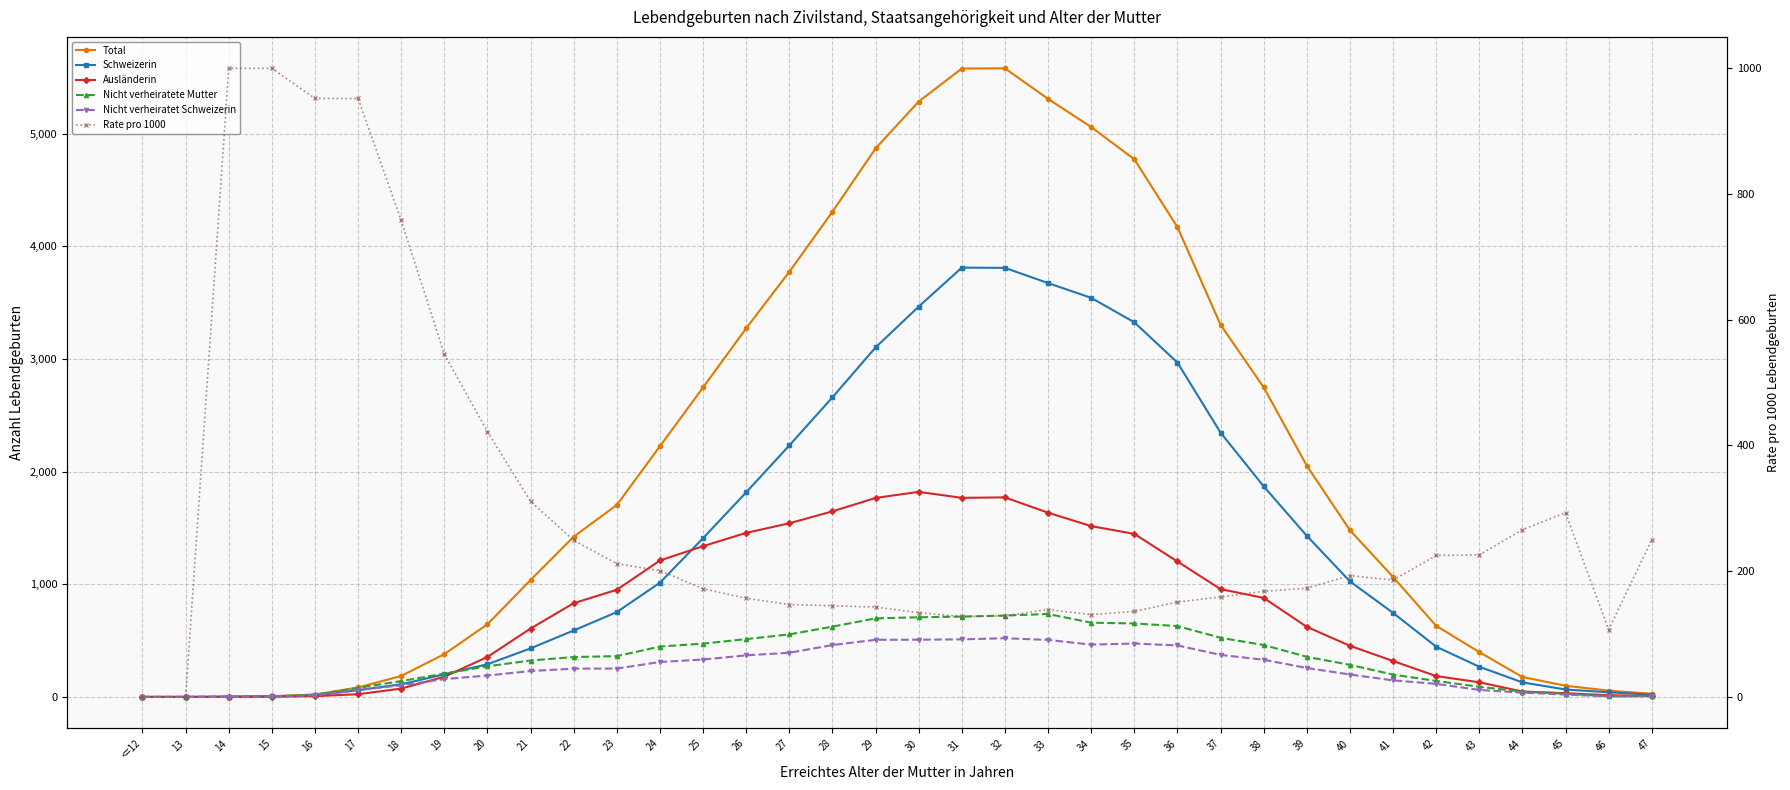

The value of Nicht verheiratete Mutter at 25 is 157. True or false?

False